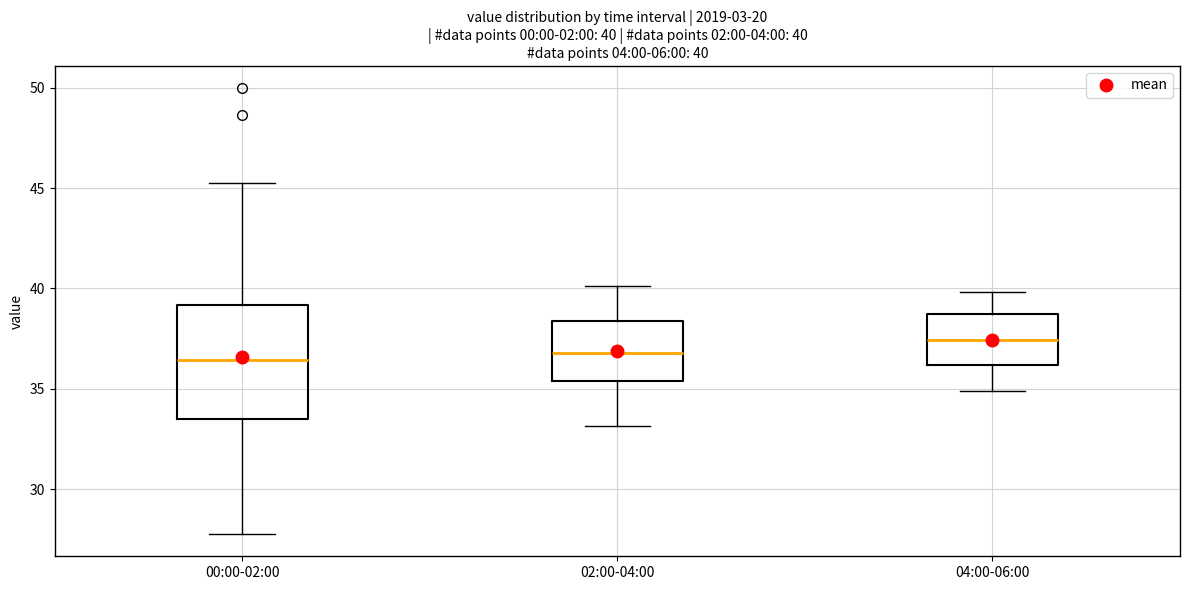

Which box is the tallest, from its lower edge to its upper edge?

00:00-02:00